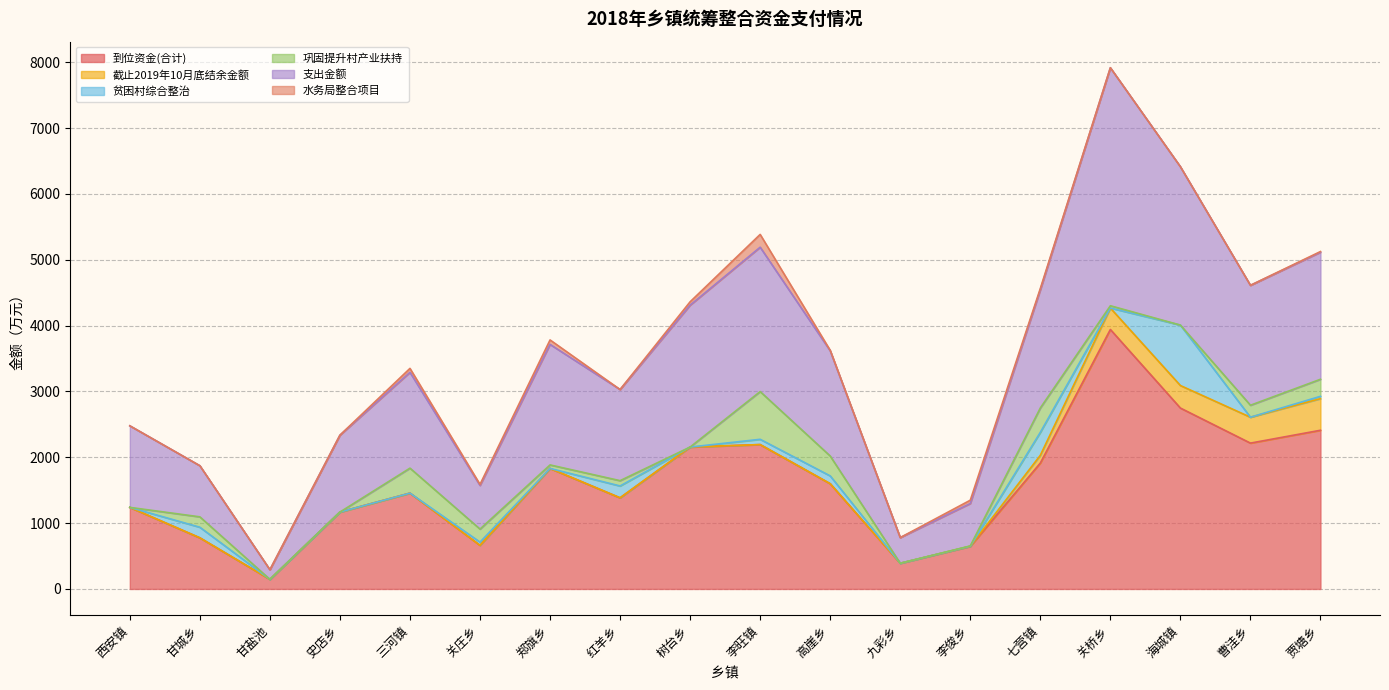

How many lines are shown in the chart?

6